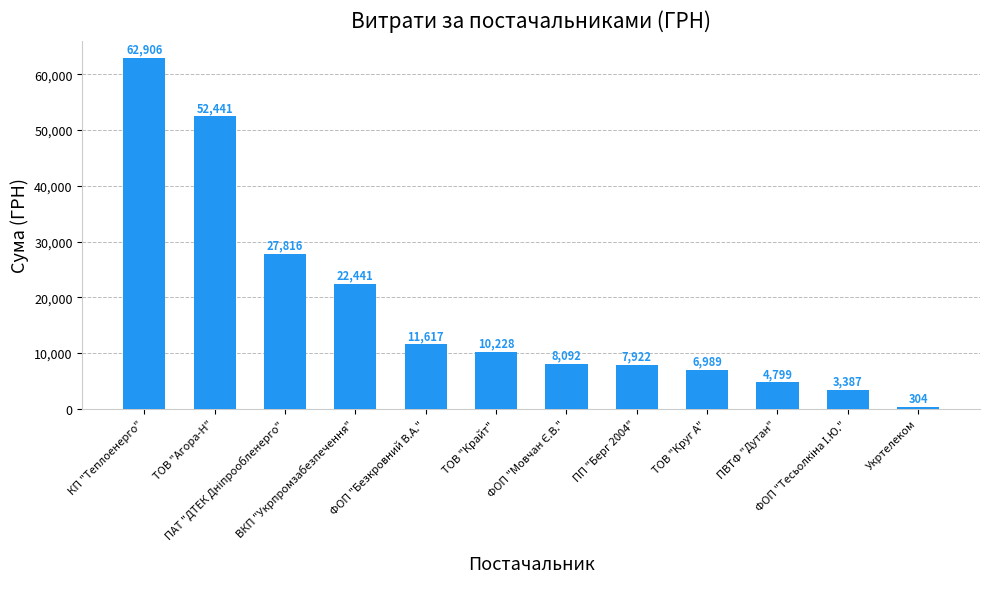

What is the change in value from ПВТФ "Дутан" to Укртелеком?

-4494.5